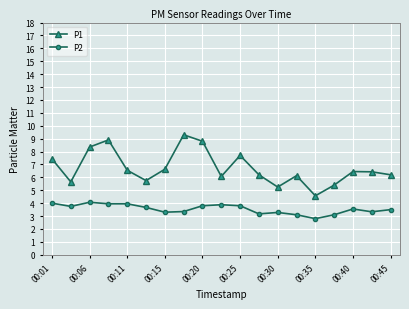

True or false: P1 and P2 cross at least once.

False